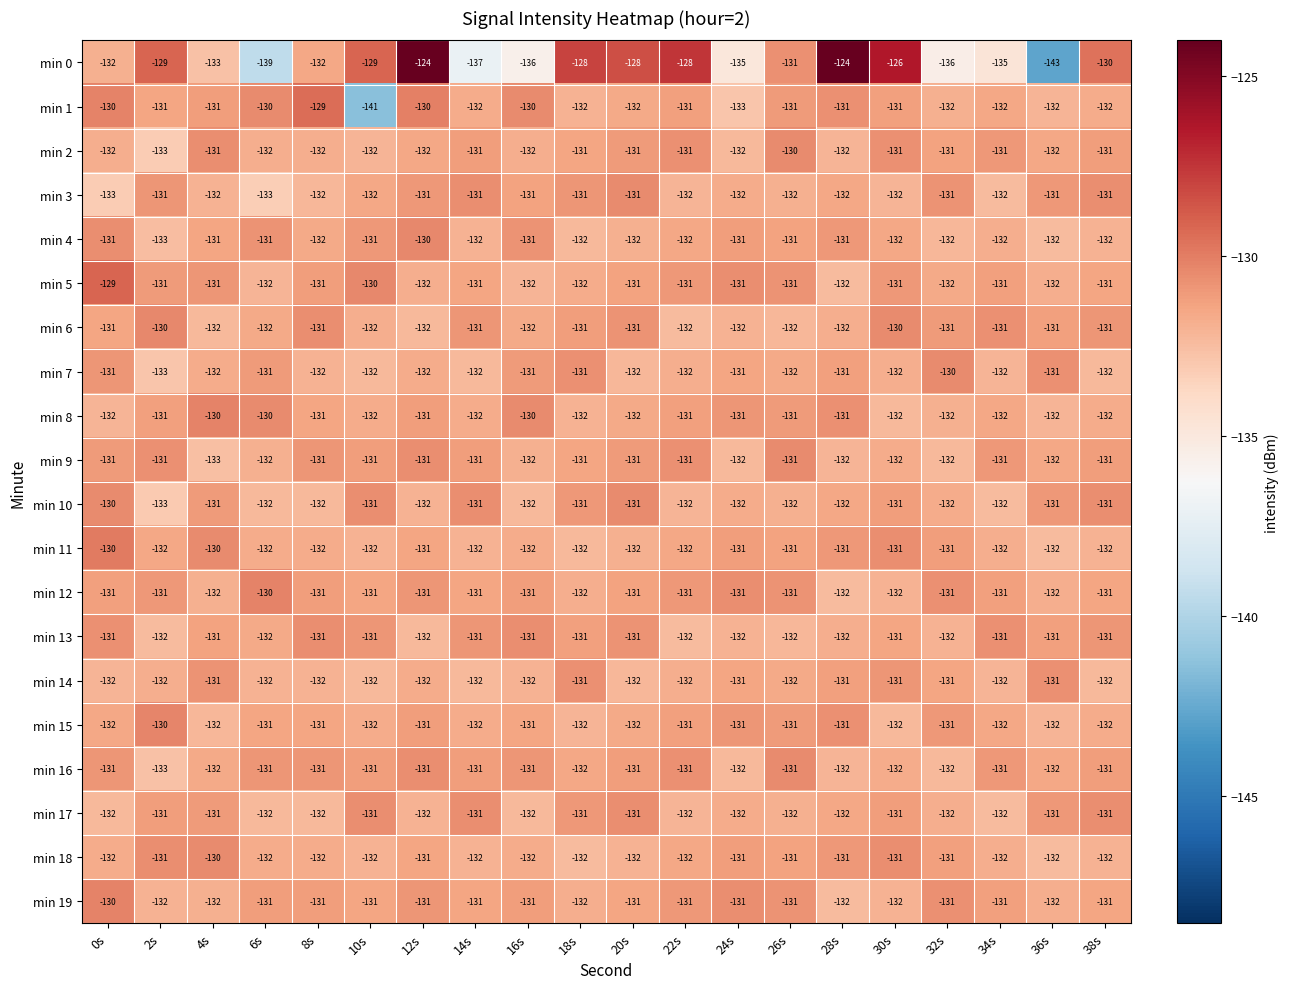

What is the smallest value displayed?

-143